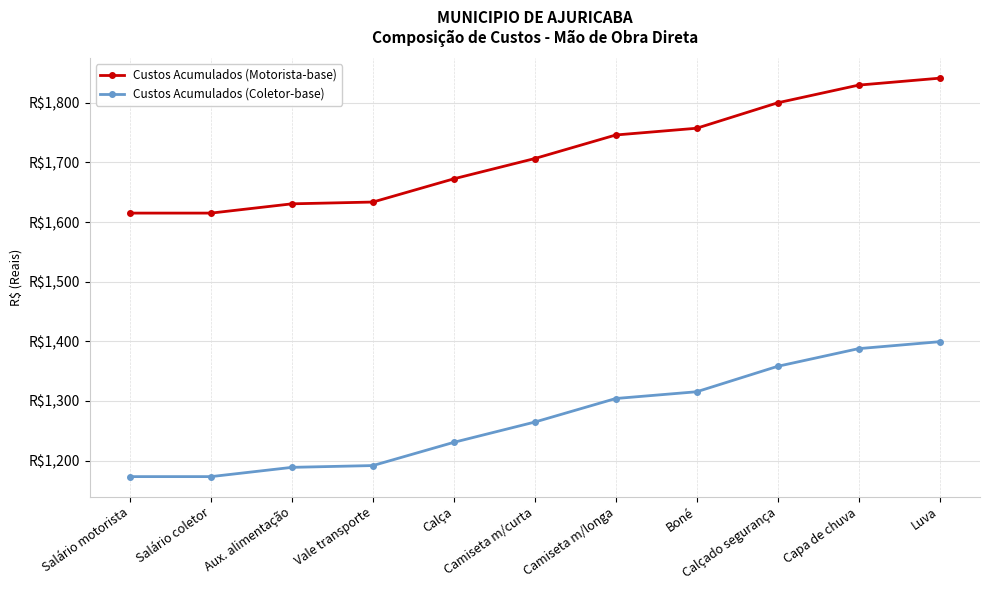

At which label does Custos Acumulados (Motorista-base) reach its minimum?

Salário motorista